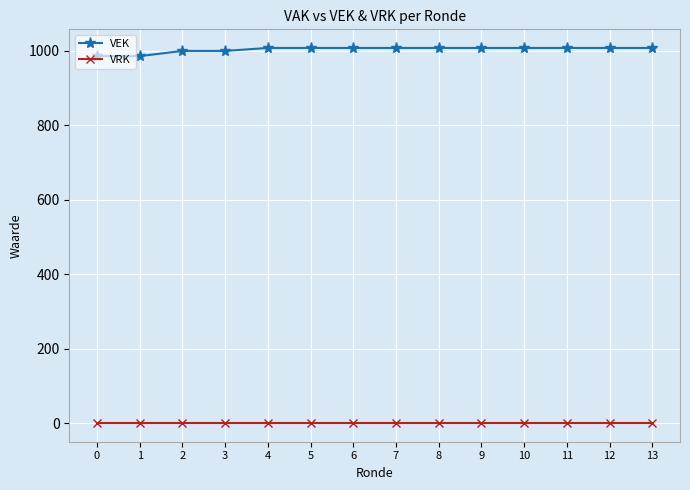

What is the highest value of the VEK series?

1008